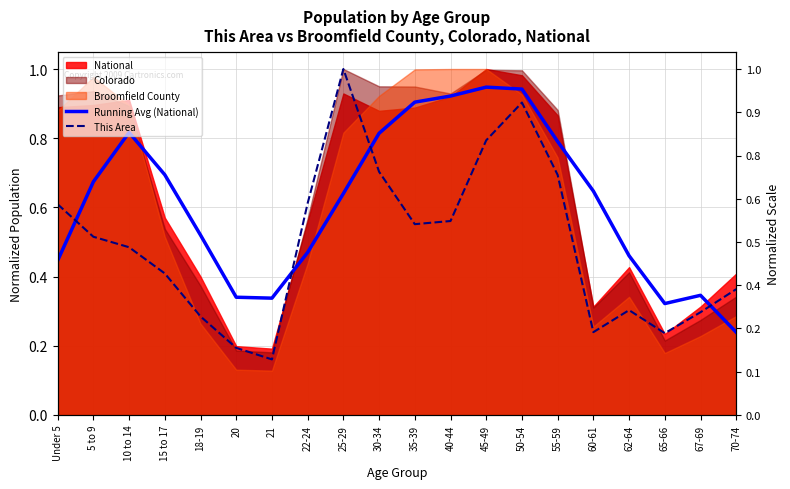

Which series has the largest total across all categories?

Running Avg (National)